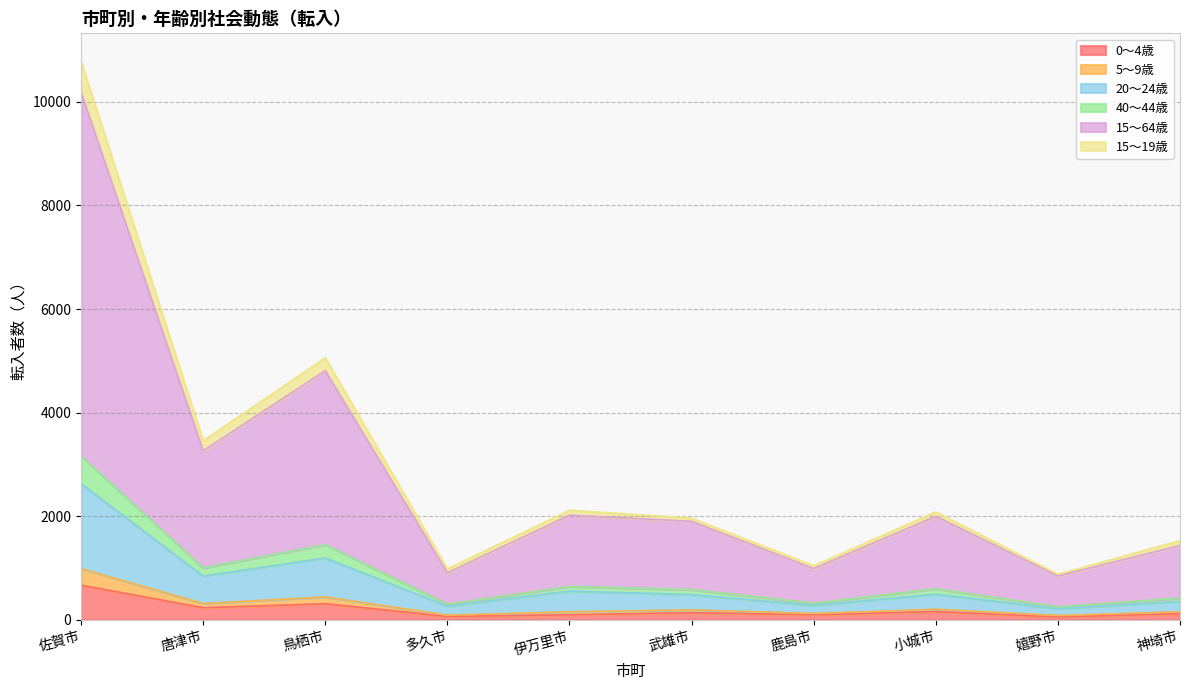

Does the chart have visible grid lines?

Yes